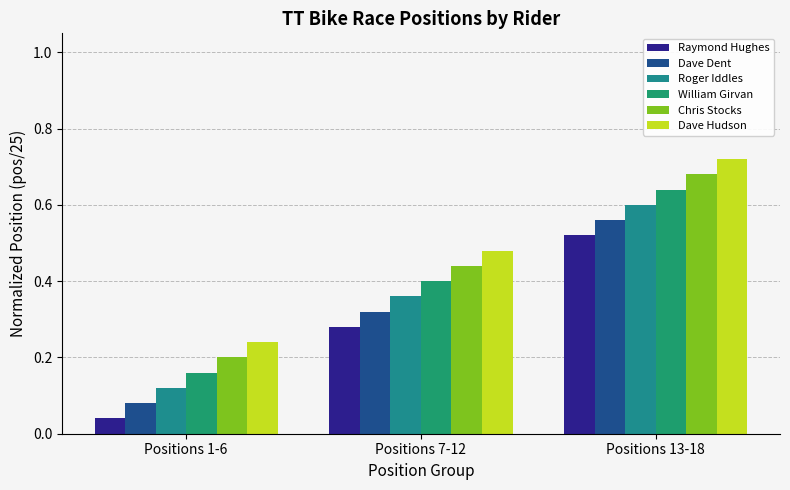

How many data points does each series have?

3